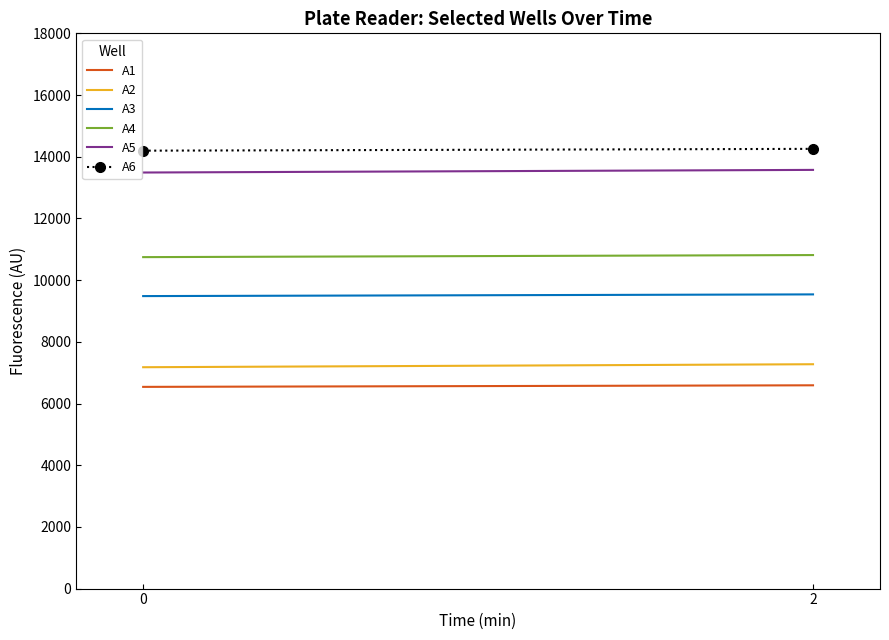

Is it true that A6 equals 5873 at 0?

False